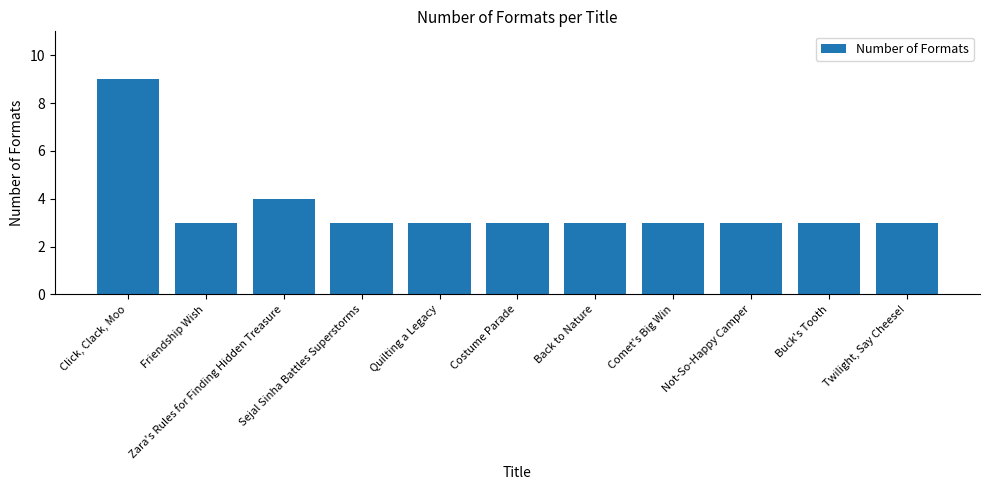

The chart shows a value of 9 at Click, Clack, Moo. True or false?

True